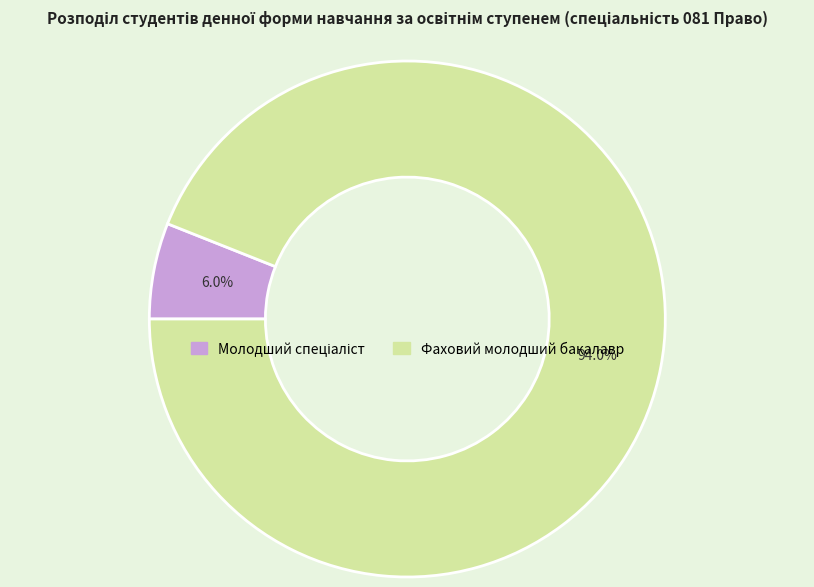

Is there a majority slice in this chart?

Yes